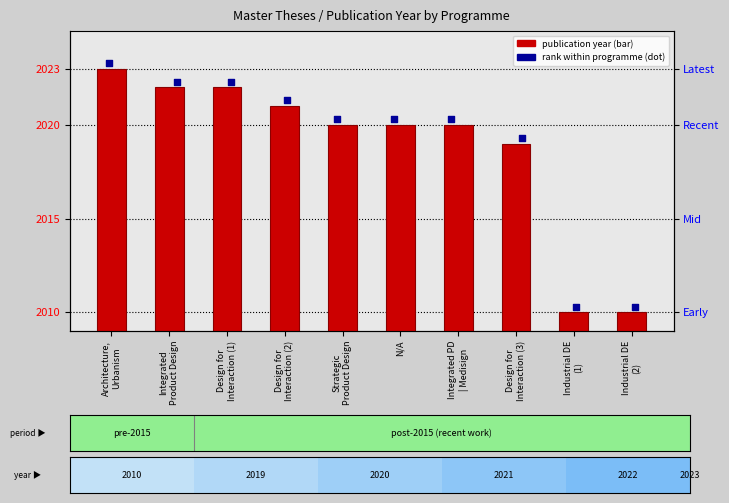

What are all the series names shown in the legend?

publication year, rank within programme